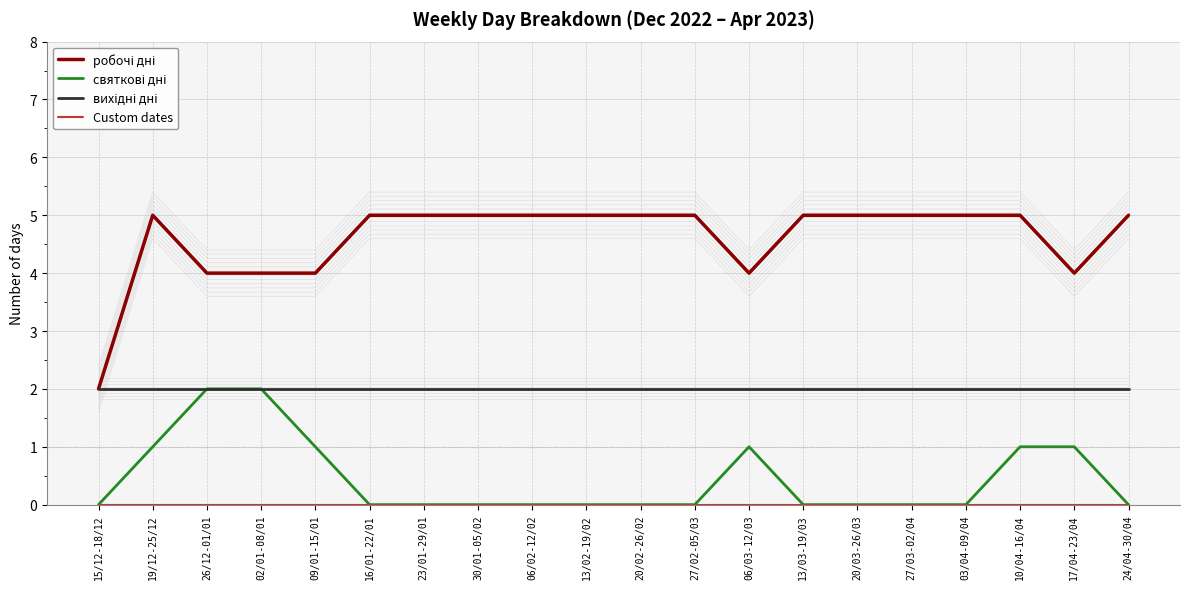

What are all the series names shown in the legend?

робочі дні, святкові дні, вихідні дні, Custom dates